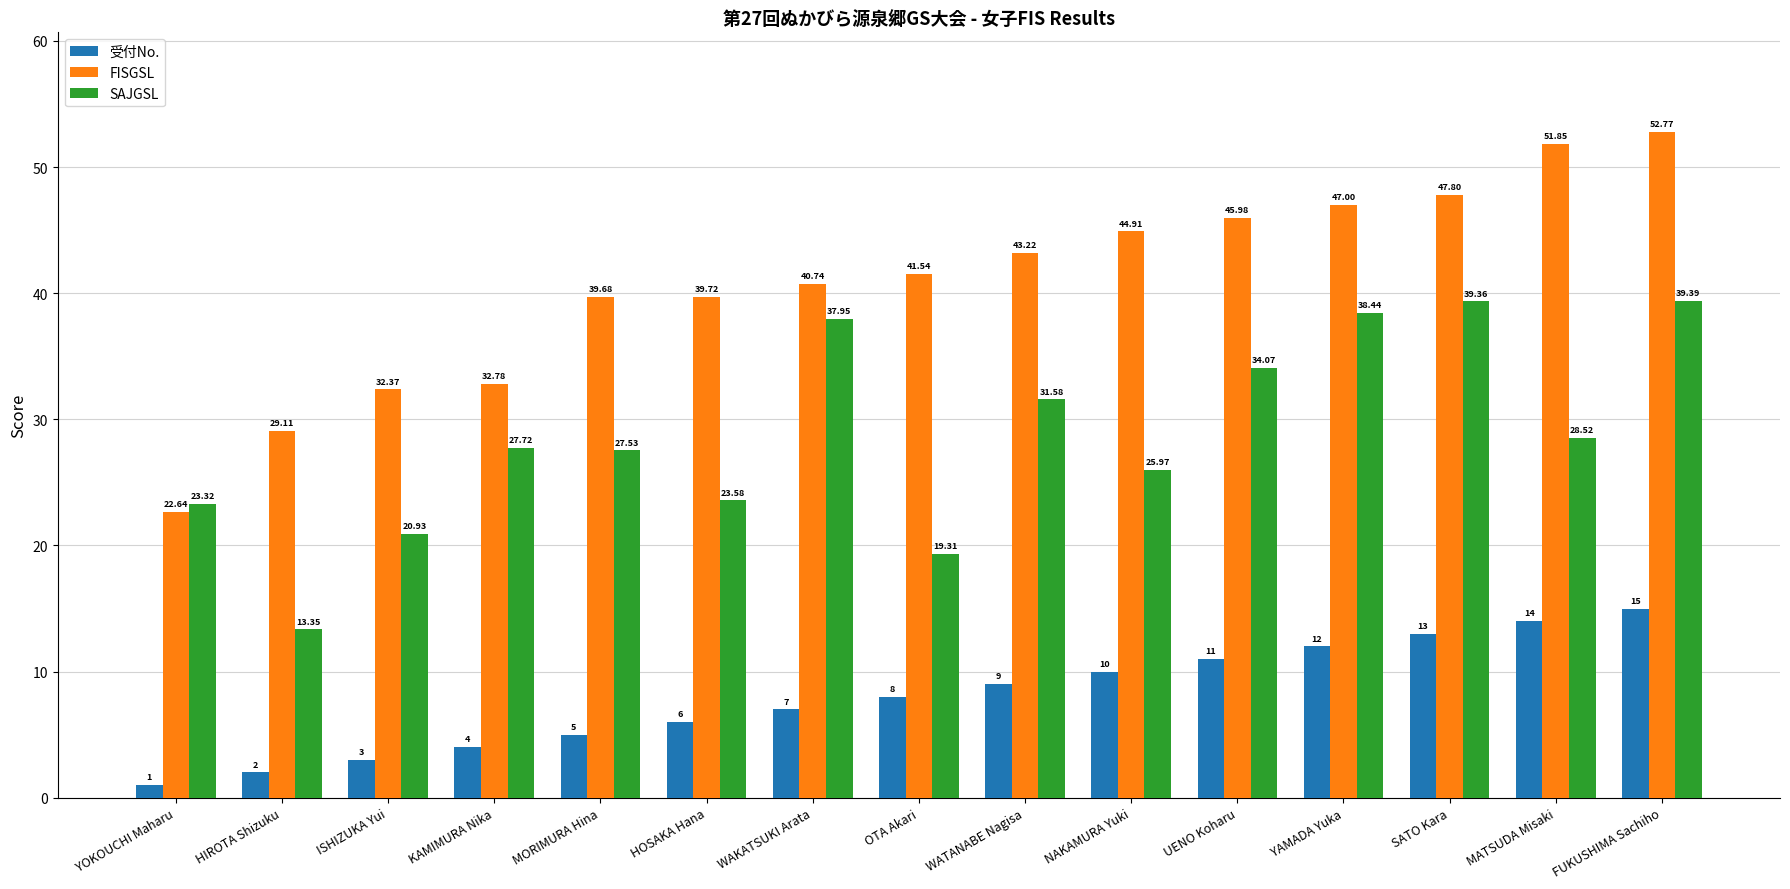

At how many categories does at least one series exceed 39?

11